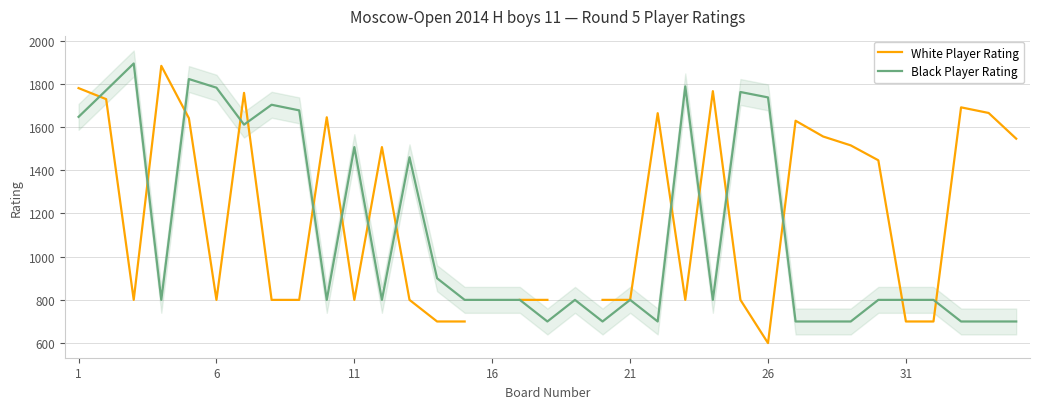

What is the minimum value for Black Player Rating?

700